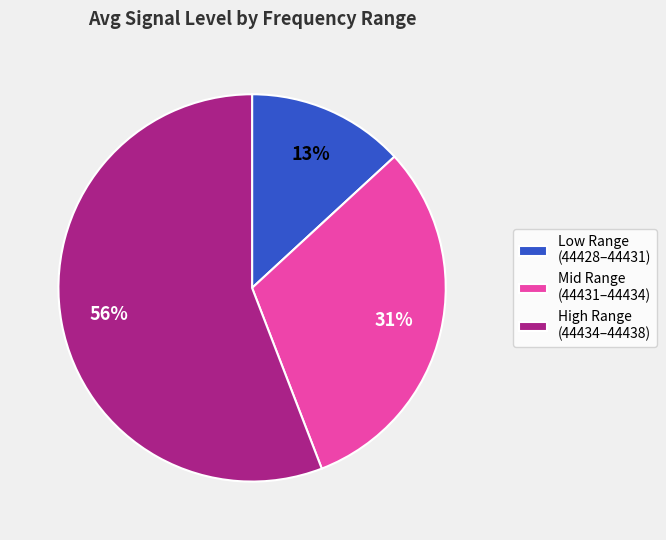

To the nearest percent, what is the average slice percentage?

33%